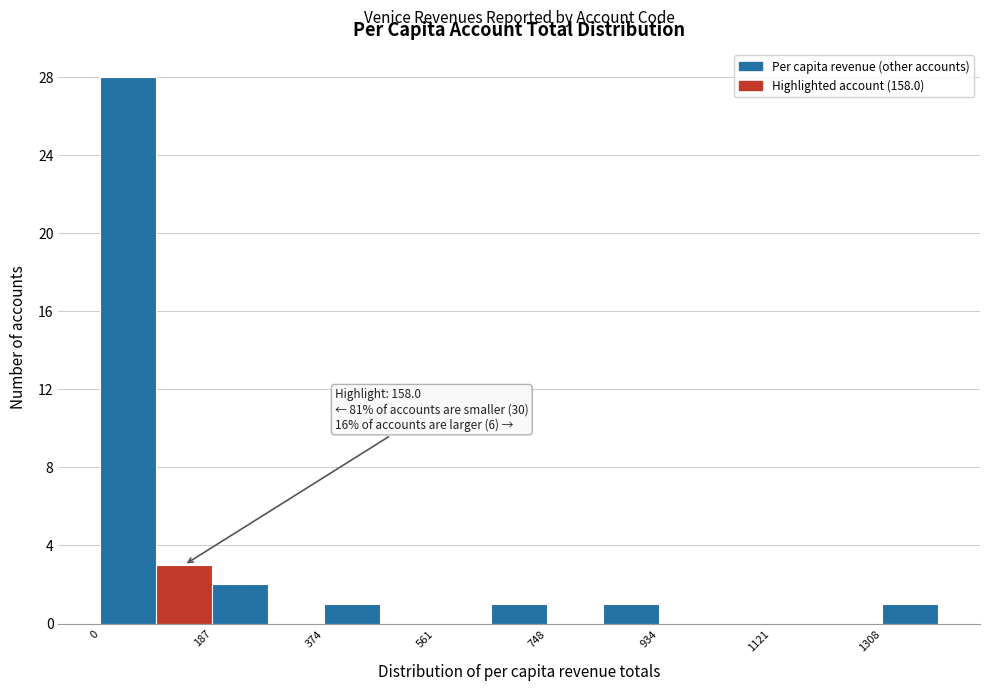

Which range on the x-axis has the tallest bar?

0 to 100